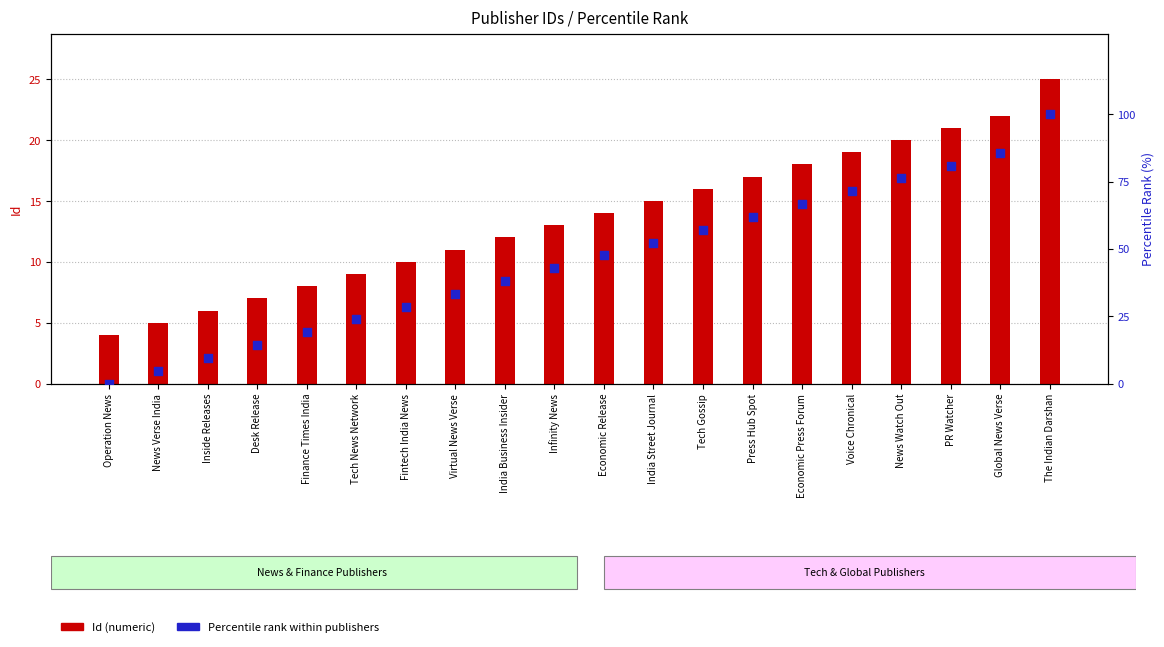

Is the value of Percentile rank within publishers at Press Hub Spot greater than the value of Id (numeric) at Tech Gossip?

Yes